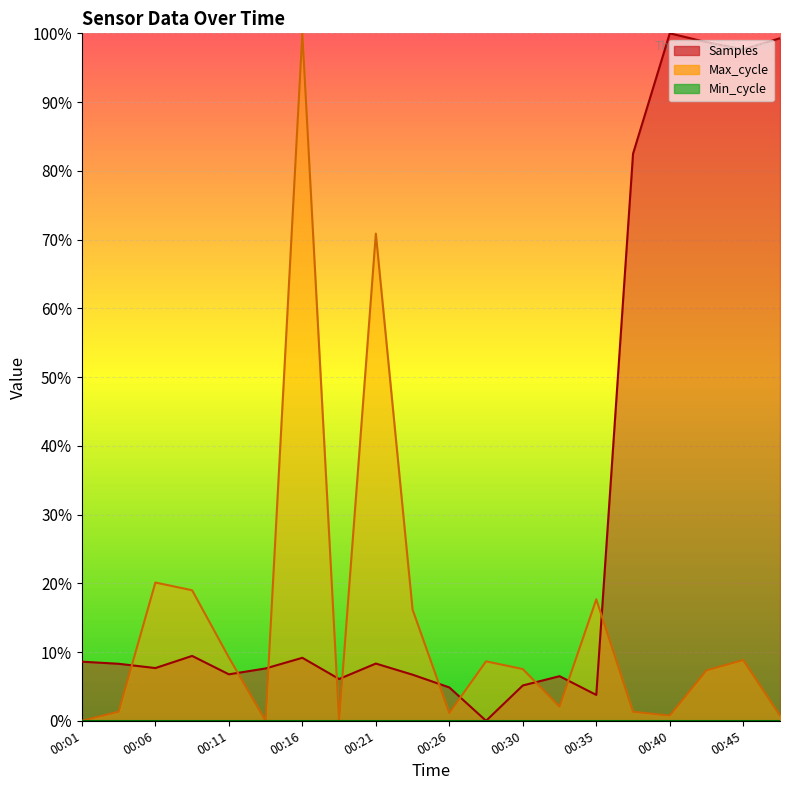

What is the sum of all Max_cycle values?

2.9